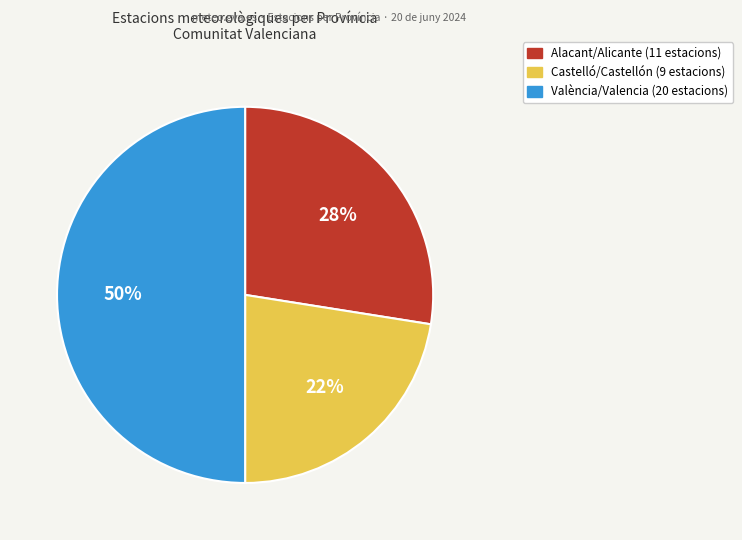

Count the number of slices in the pie.

3